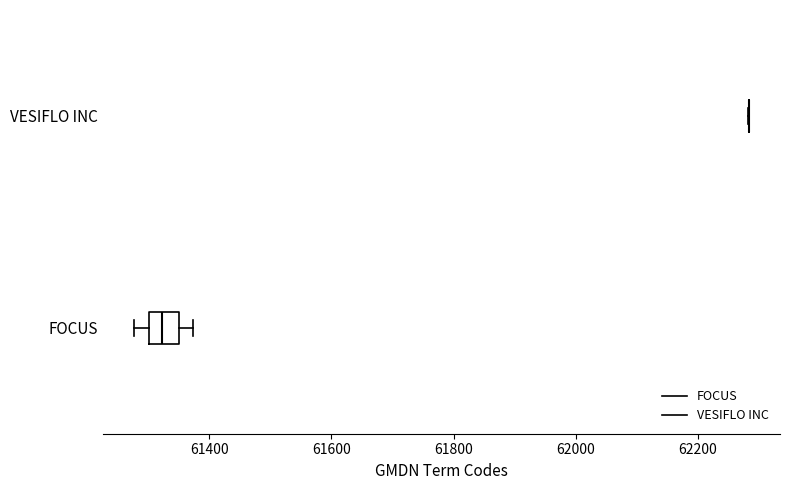

Reading bottom to top, transcribe this box plot: for each box, give where its median line is, the range the box spans, and where its two whiskers end, as read against the x-axis. The values are not printed on the chart, so give them approximately, as read against the axis.

FOCUS: median 61320, box 61300 to 61360, whiskers 61280 to 61380
VESIFLO INC: box collapsed to a line at 62280, whiskers 62280 to 62280